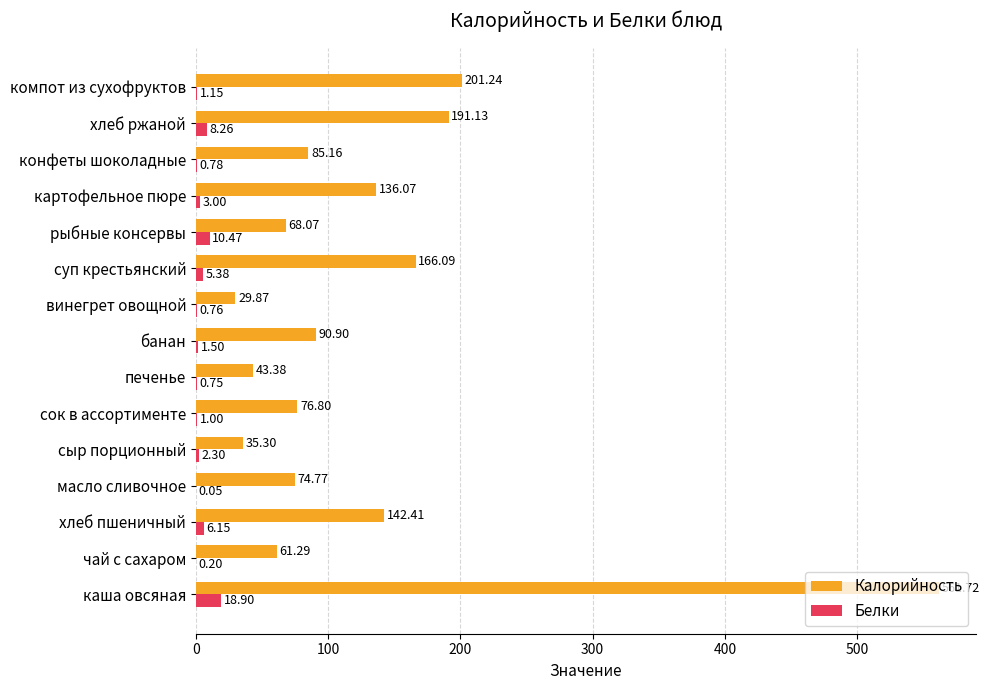

What is the sum of all Калорийность values?

1964.2